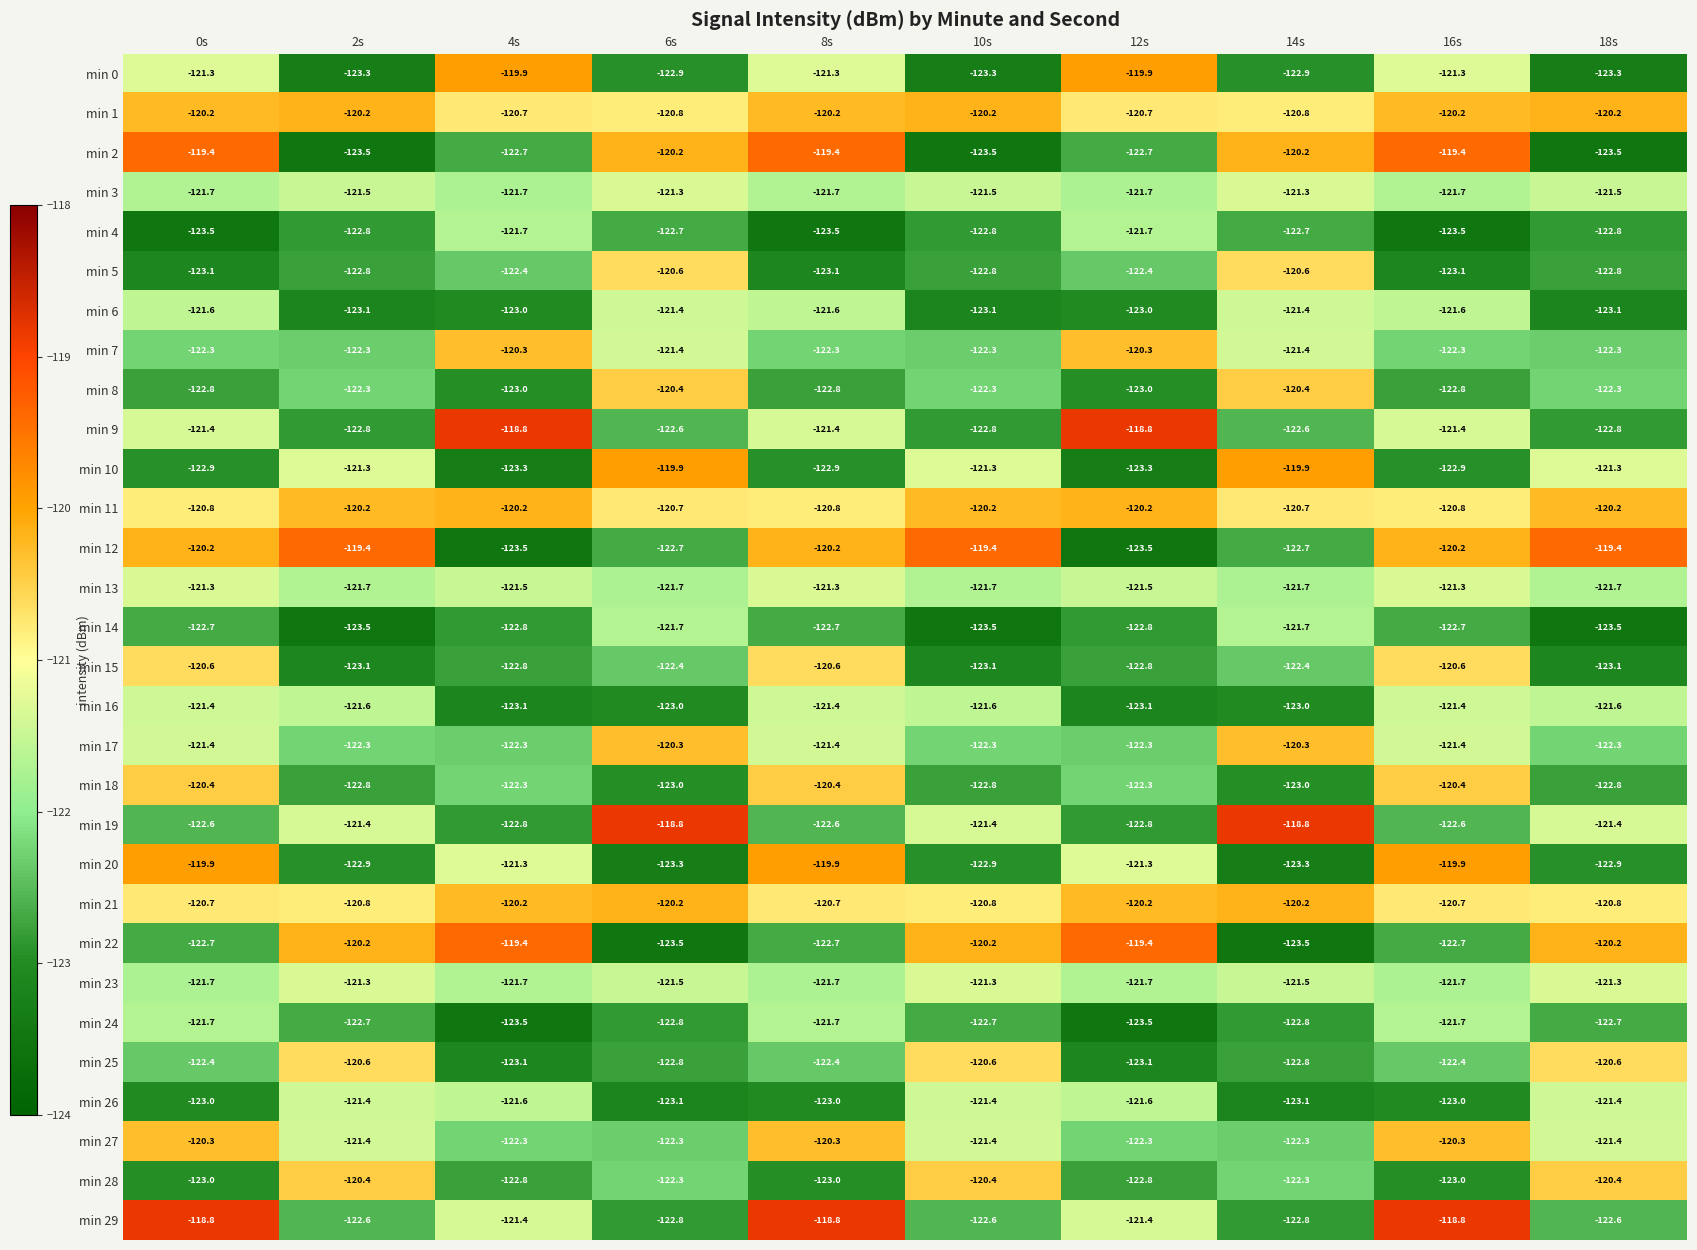

Read the min 25 value at 12s.

-123.1